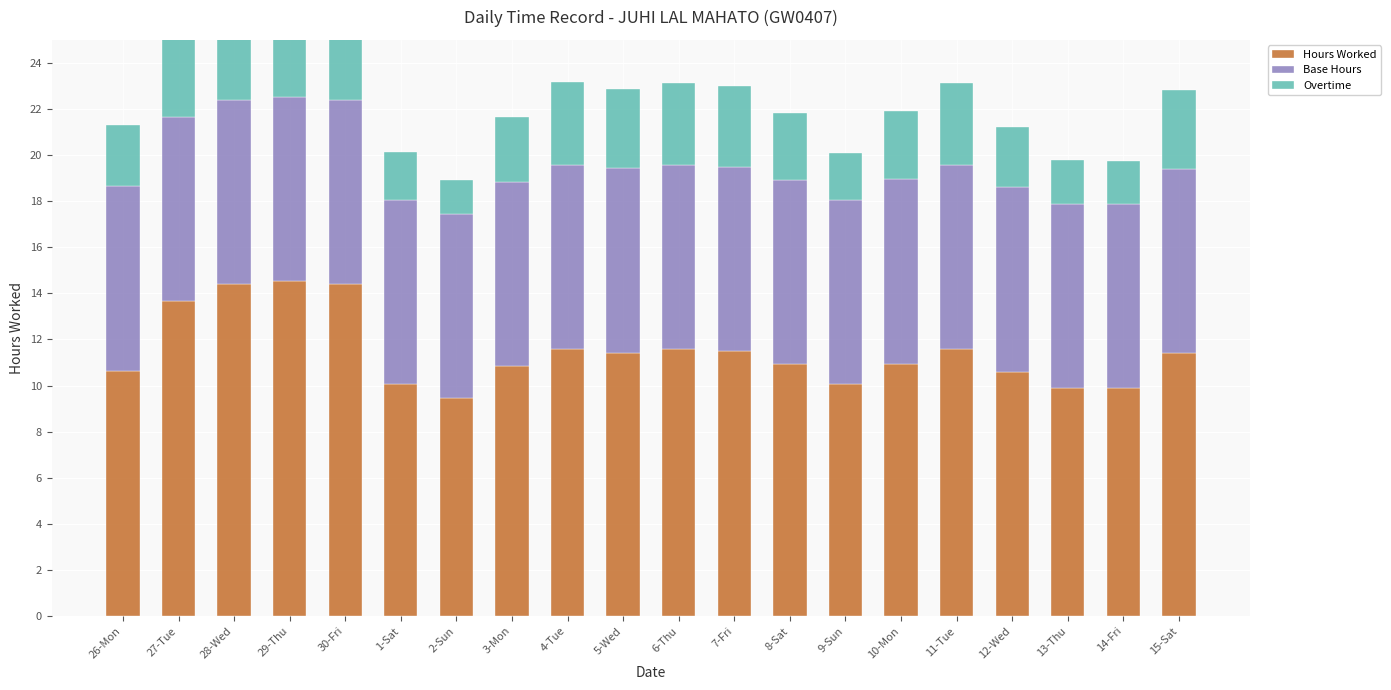

Rank the series at 15-Sat from lowest to highest value.

Overtime, Base Hours, Hours Worked